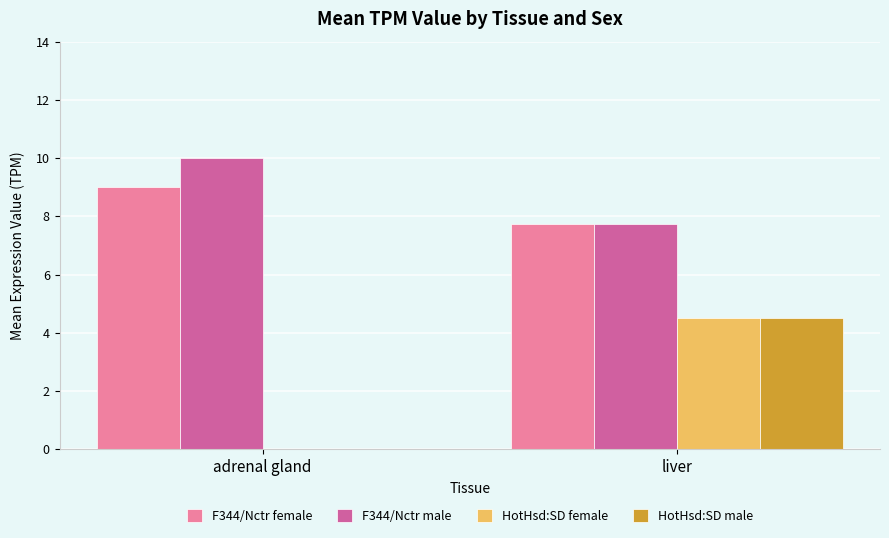

Reading left to right, list all the values displayed in this chart.

F344/Nctr female: 9.0	7.8
F344/Nctr male: 10.0	7.8
HotHsd:SD female: 0.0	4.5
HotHsd:SD male: 0.0	4.5